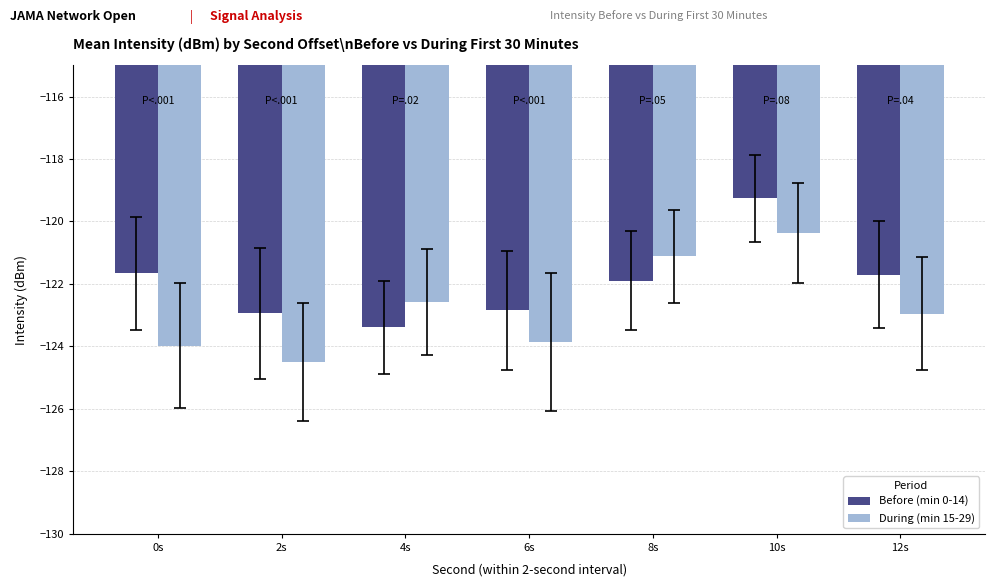

Which series has the largest total across all categories?

Before (min 0-14)